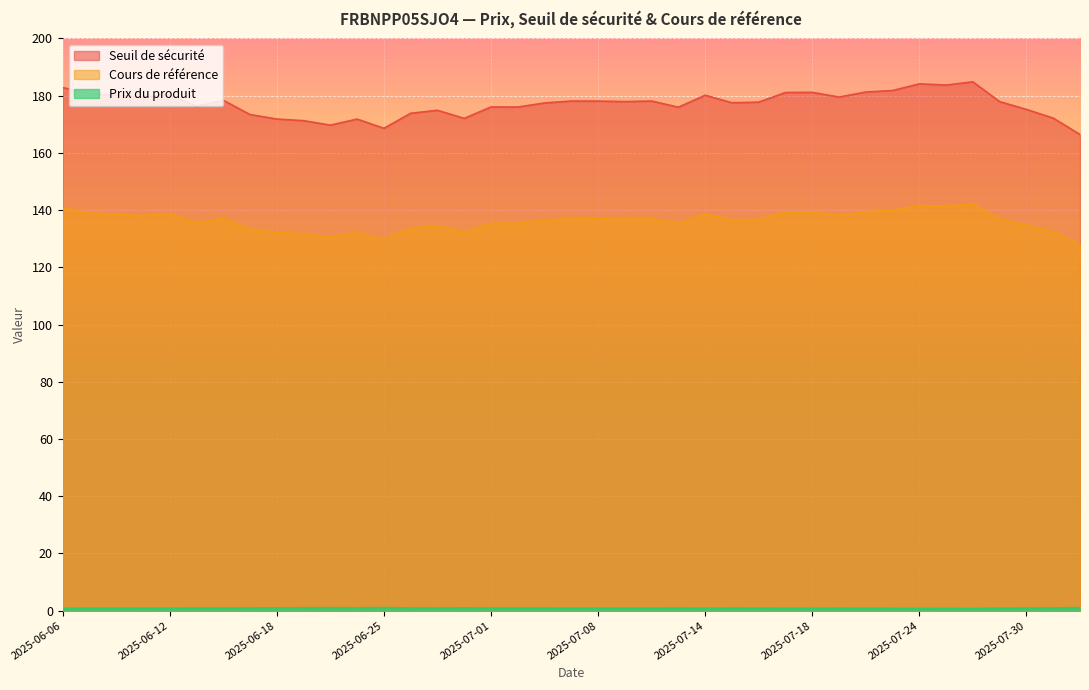

True or false: Cours de référence and Prix du produit intersect in this chart.

False